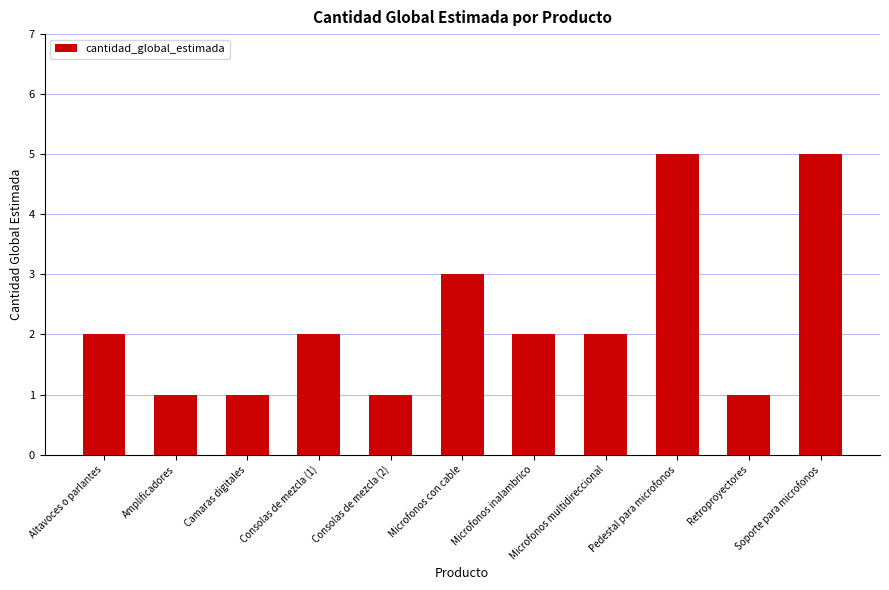

What is the smallest value displayed?

1